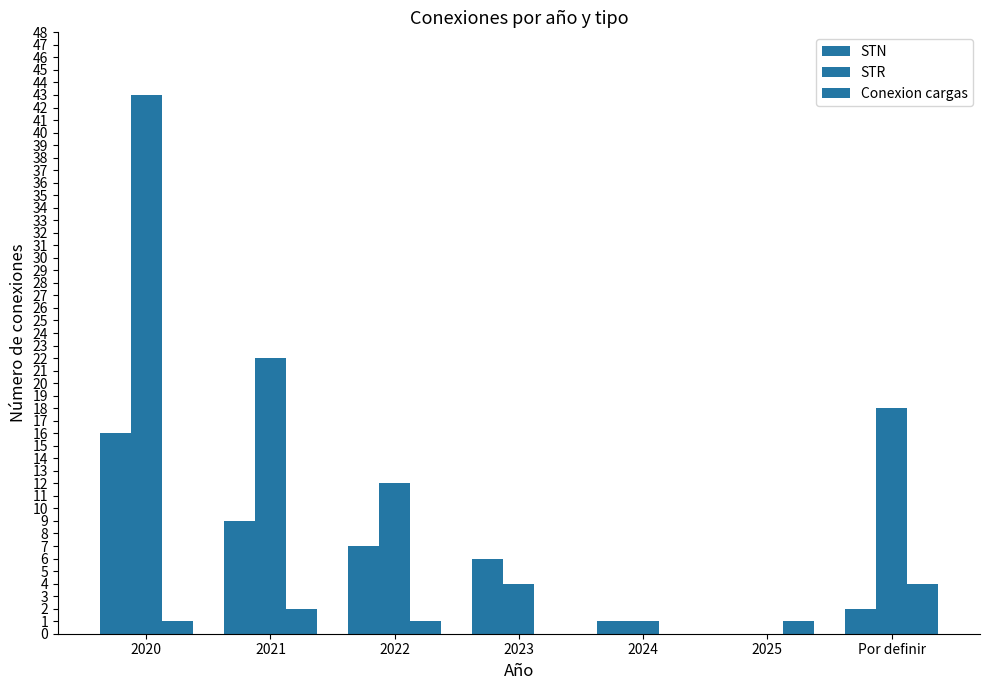

How many categories are shown in the chart?

7